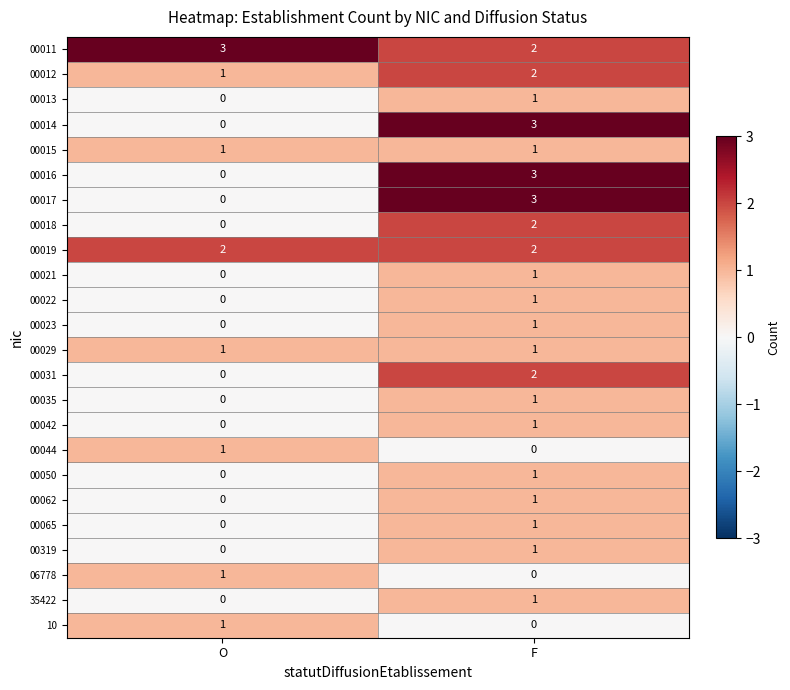

At which label is 00319 closest to 0?

O